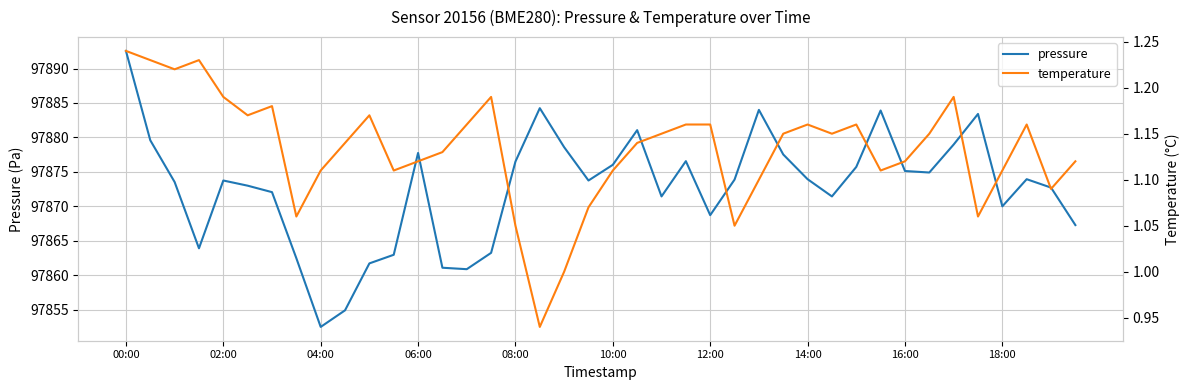

True or false: pressure has a value of 44630.8 at 08:00.

False